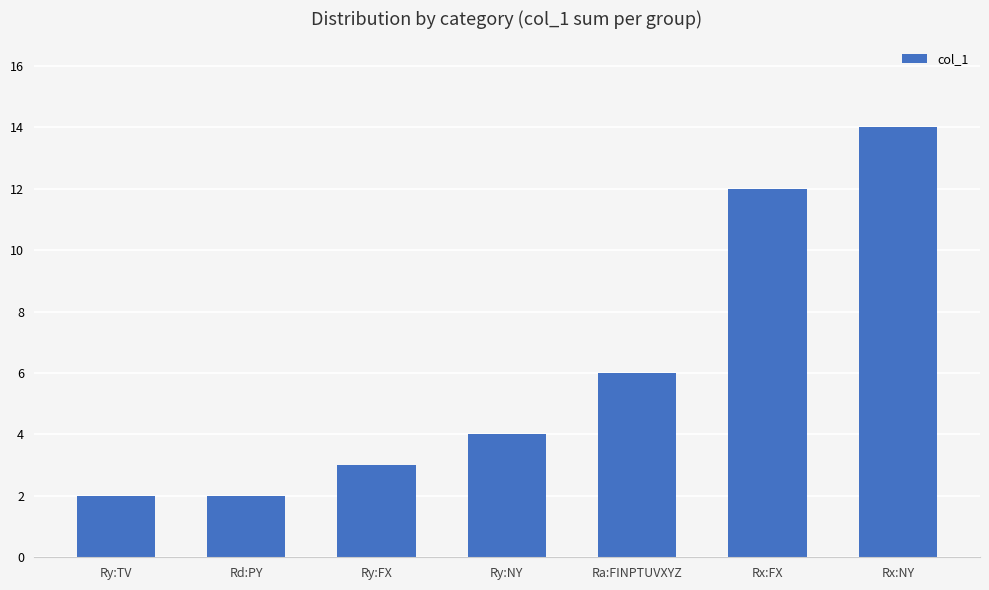

At which label is the value closest to 8?

Ra:FINPTUVXYZ